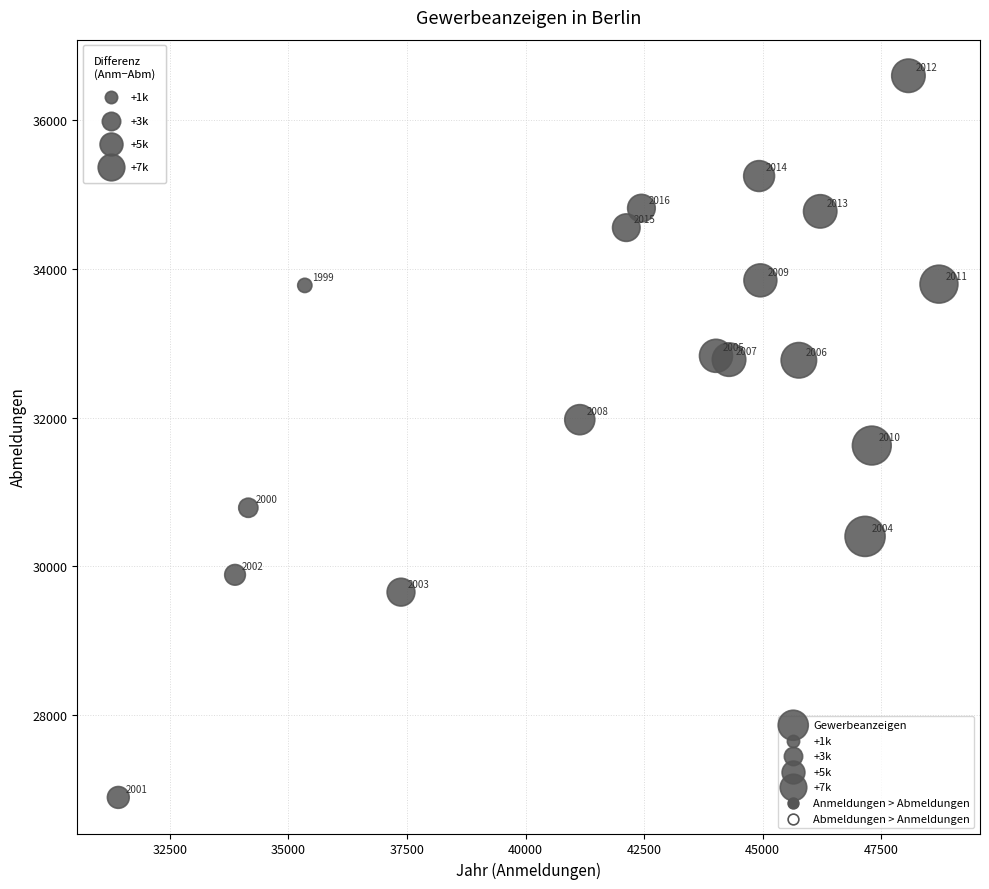

What is the range of X values (max minus min)?

17302